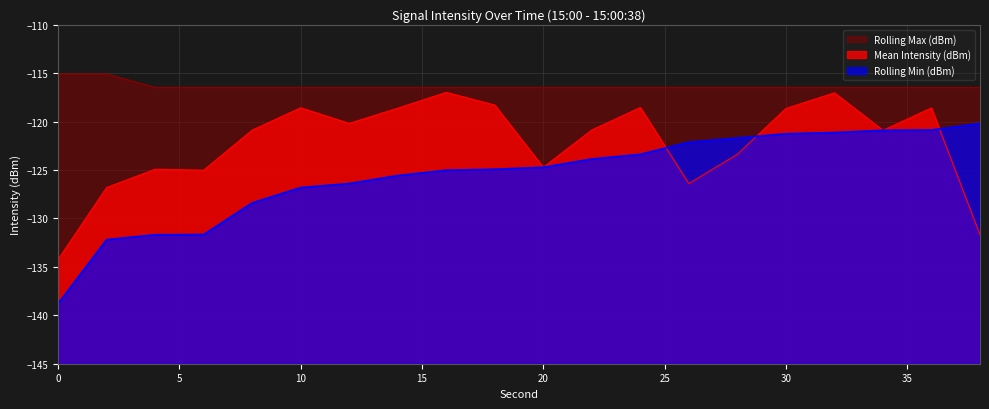

Reading right to left, what are all the values shown in this chart?

Mean Intensity (dBm): 38=-131.7	36=-118.6	34=-120.9	32=-117.0	30=-118.6	28=-123.4	26=-126.4	24=-118.5	22=-120.9	20=-124.7	18=-118.3	16=-117.0	14=-118.6	12=-120.2	10=-118.6	8=-120.9	6=-125.0	4=-124.9	2=-126.8	0=-134.2
Rolling Min (dBm): 38=-120.2	36=-120.9	34=-120.9	32=-121.1	30=-121.2	28=-121.7	26=-122.1	24=-123.4	22=-123.9	20=-124.7	18=-124.9	16=-125.0	14=-125.6	12=-126.4	10=-126.8	8=-128.4	6=-131.7	4=-131.7	2=-132.2	0=-138.8
Rolling Max (dBm): 38=-116.5	36=-116.5	34=-116.5	32=-116.5	30=-116.5	28=-116.5	26=-116.5	24=-116.5	22=-116.5	20=-116.5	18=-116.5	16=-116.5	14=-116.5	12=-116.5	10=-116.5	8=-116.5	6=-116.5	4=-116.5	2=-115.1	0=-115.1